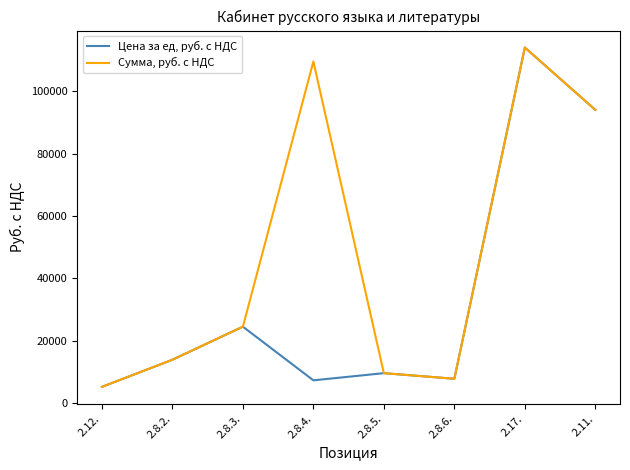

What are all the series names shown in the legend?

Цена за ед, руб. с НДС, Сумма, руб. с НДС